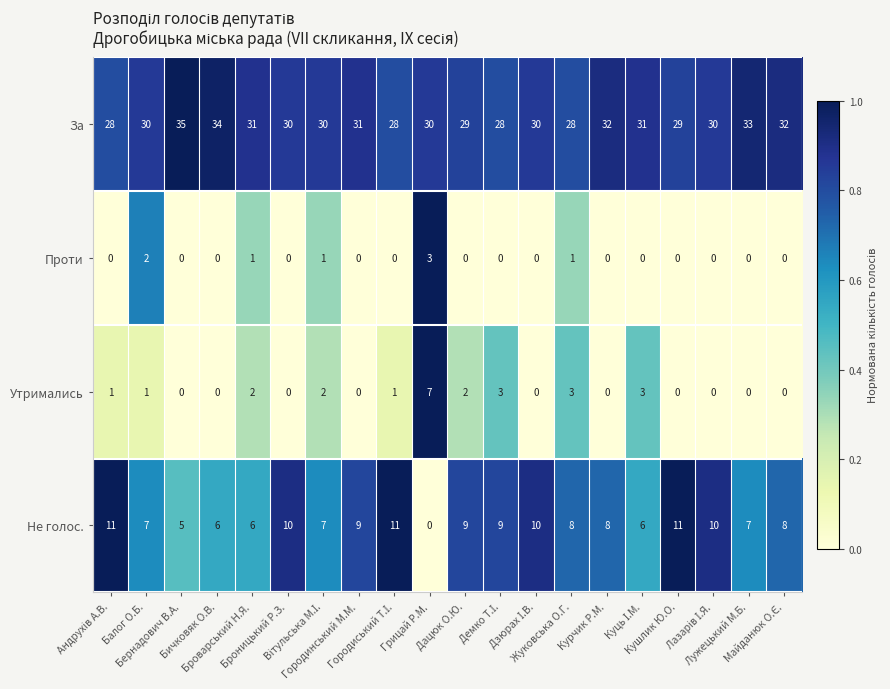

Which series has the largest total across all categories?

За